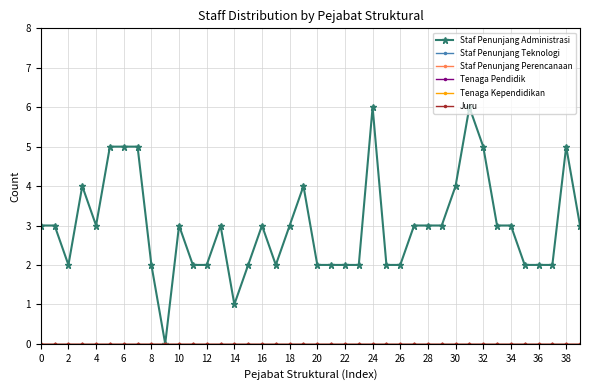

Does the chart have visible grid lines?

Yes